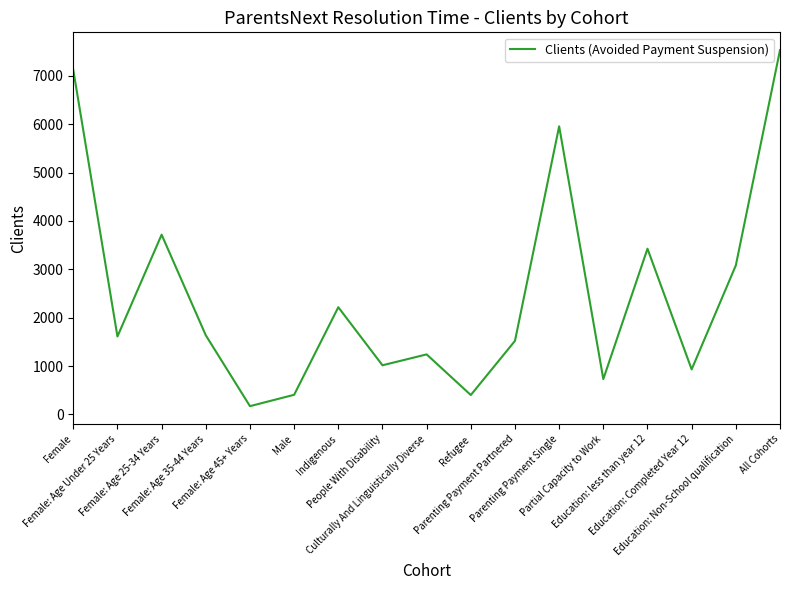

Is this an area chart (filled region under the line)?

No